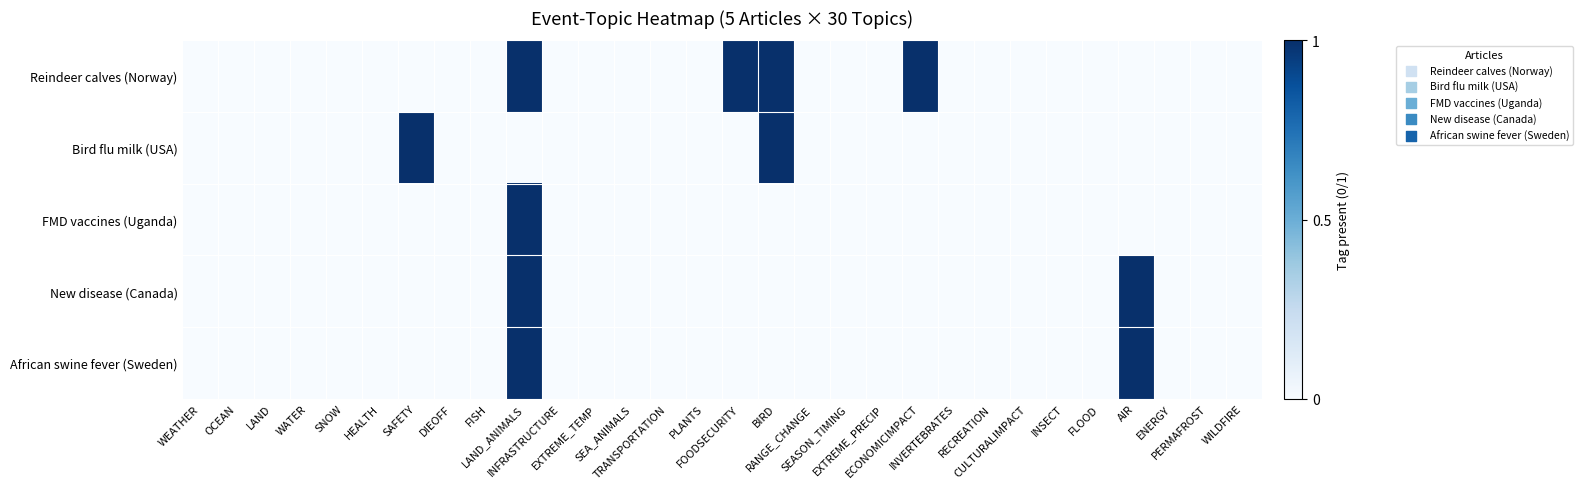

At which category is the sum across all series the highest?

LAND_ANIMALS